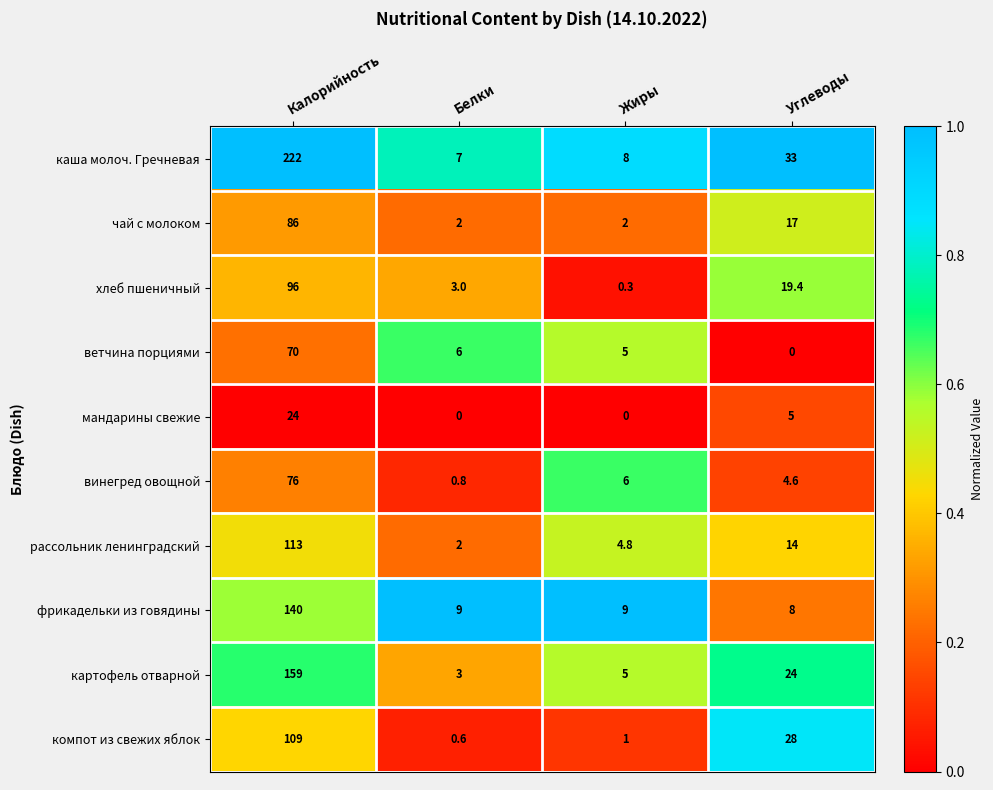

Count the мандарины свежие values in the range 0 to 24.

4